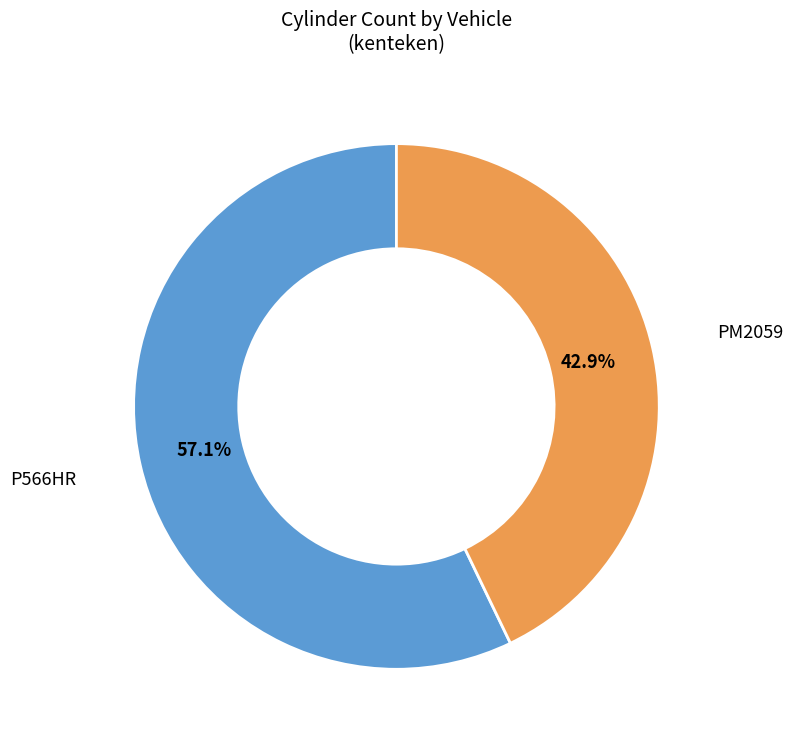

Is there a majority slice in this chart?

Yes